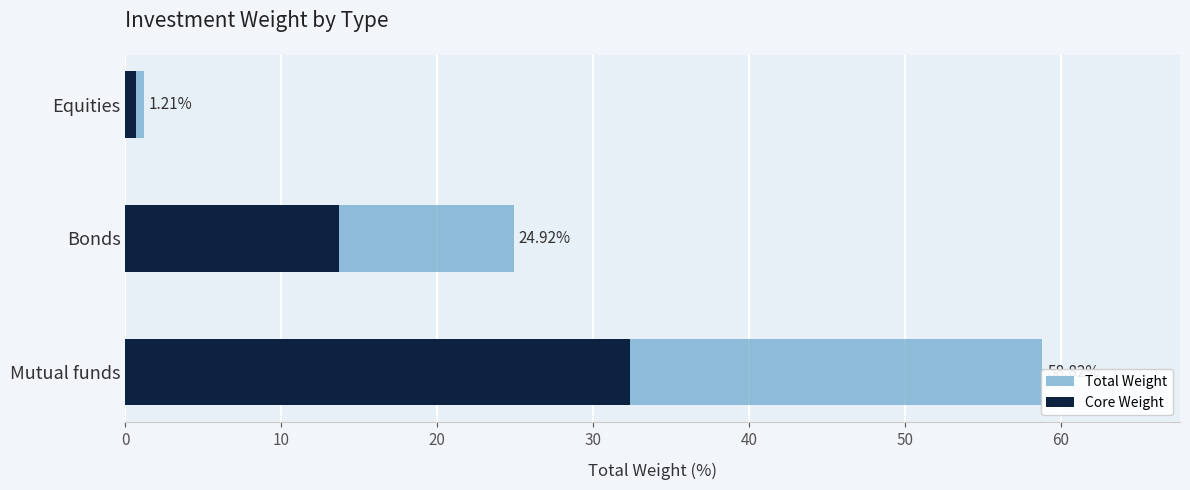

The value of Core Weight at Equities is 0.3. True or false?

False